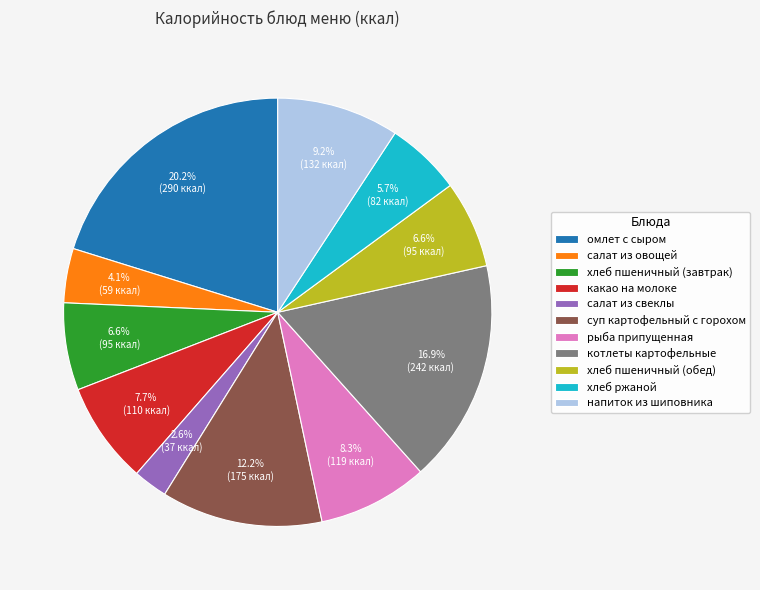

Count the number of slices in the pie.

11